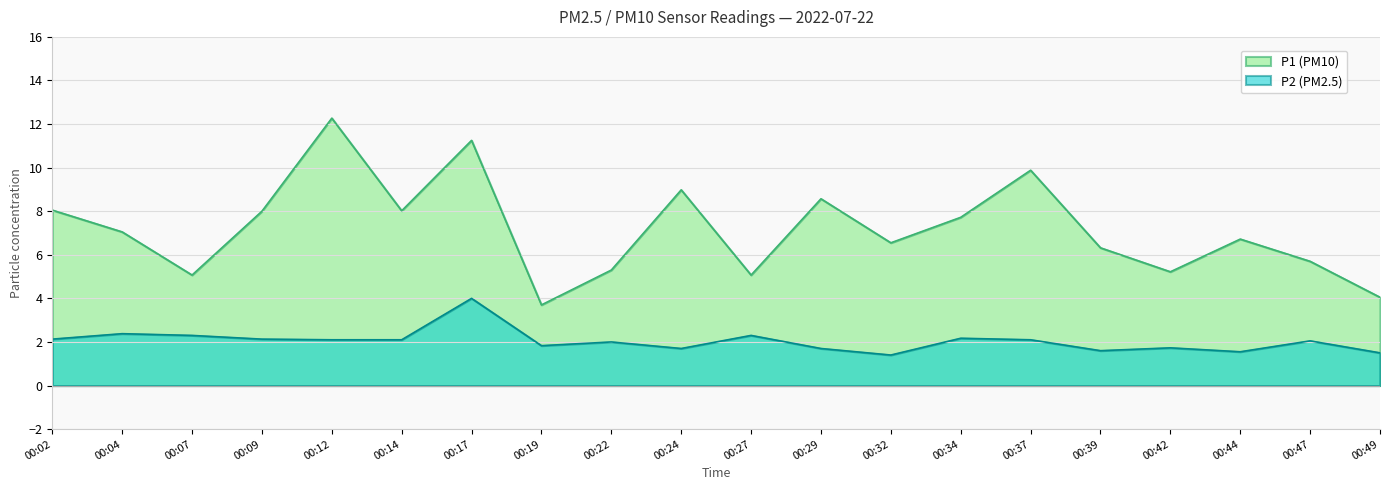

True or false: P1 and P2 intersect in this chart.

False